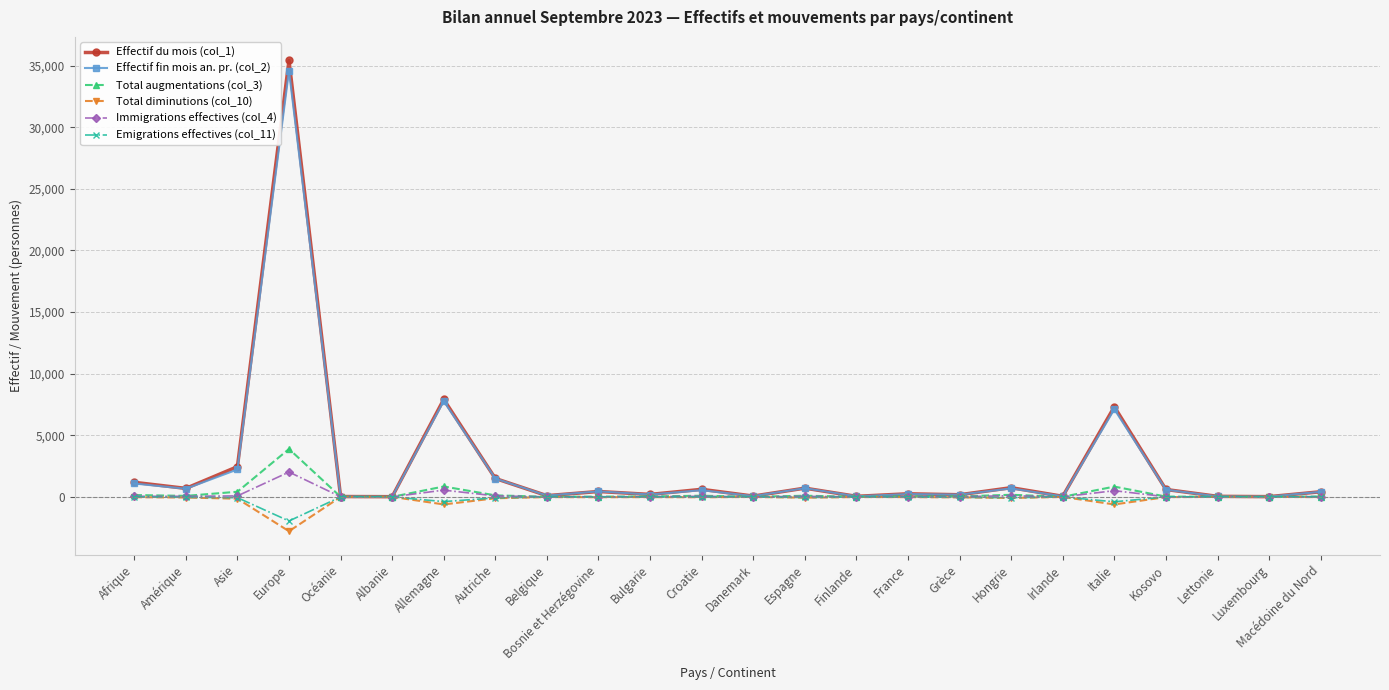

Which category has the highest value in the Total augmentations (col_3) series?

Europe